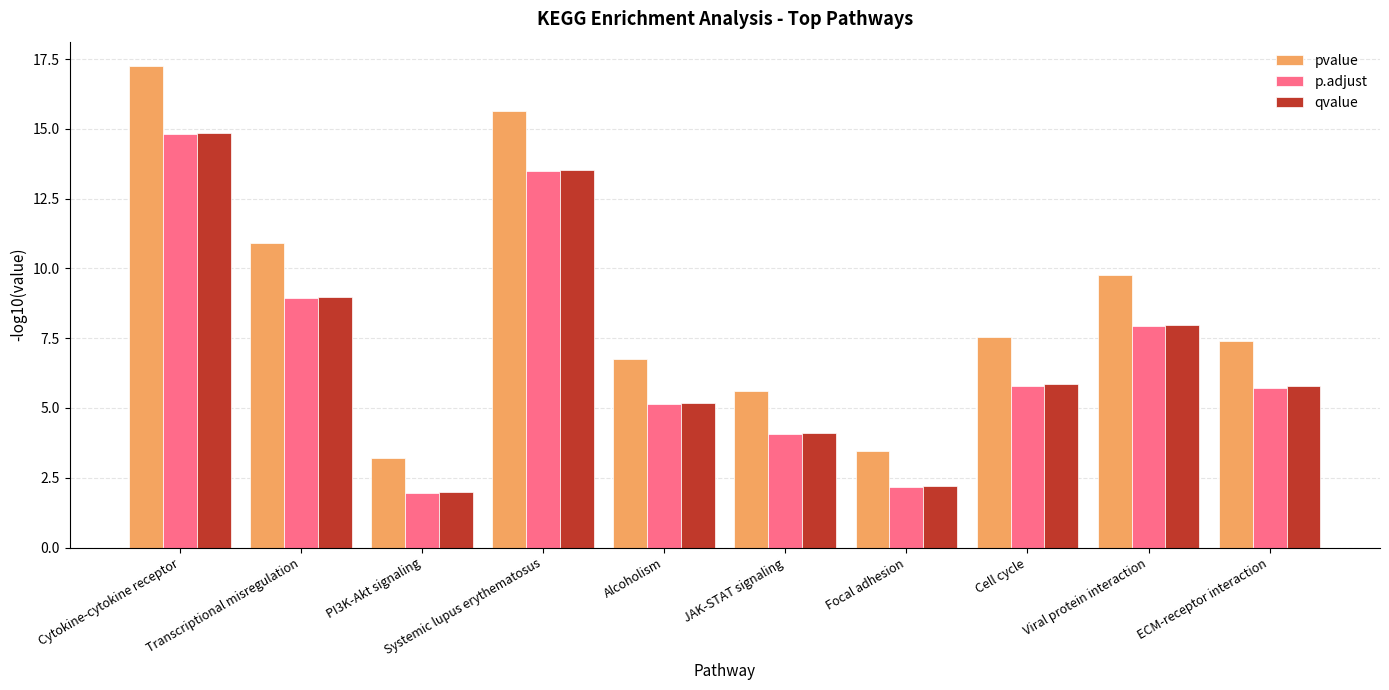

Which category has the highest value across all series?

Cytokine-cytokine receptor